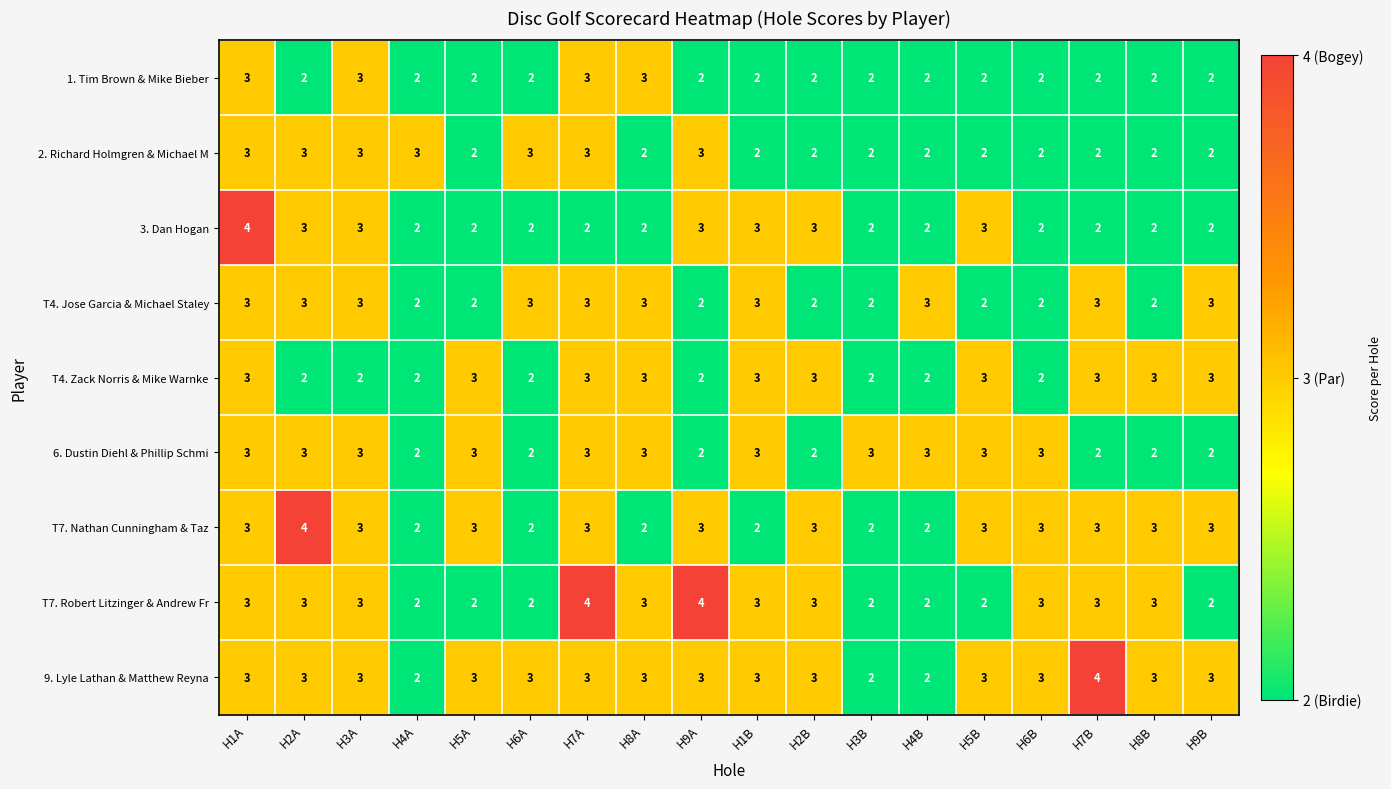

What is the average value of the T4. Jose Garcia & Michael Staley series?

3